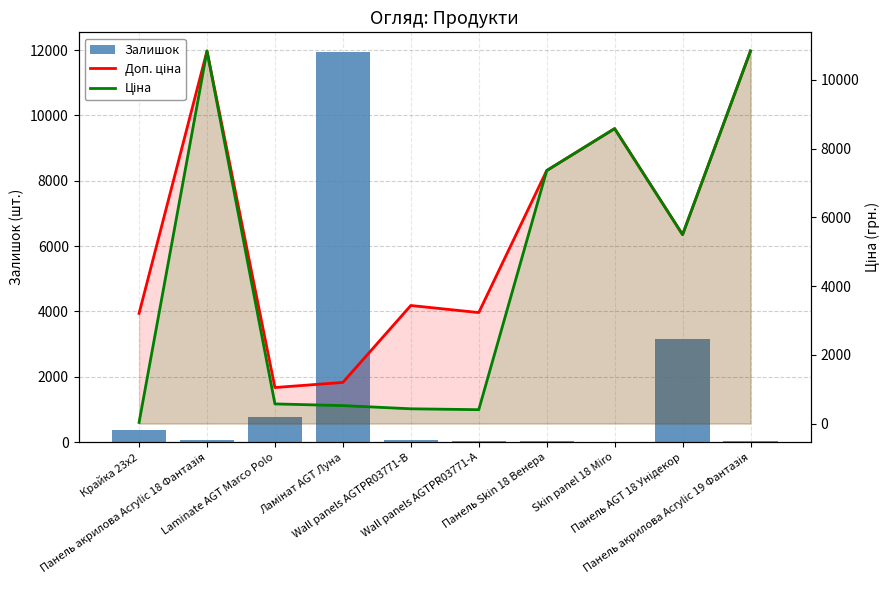

What position from the left is Панель Skin 18 Венера?

7